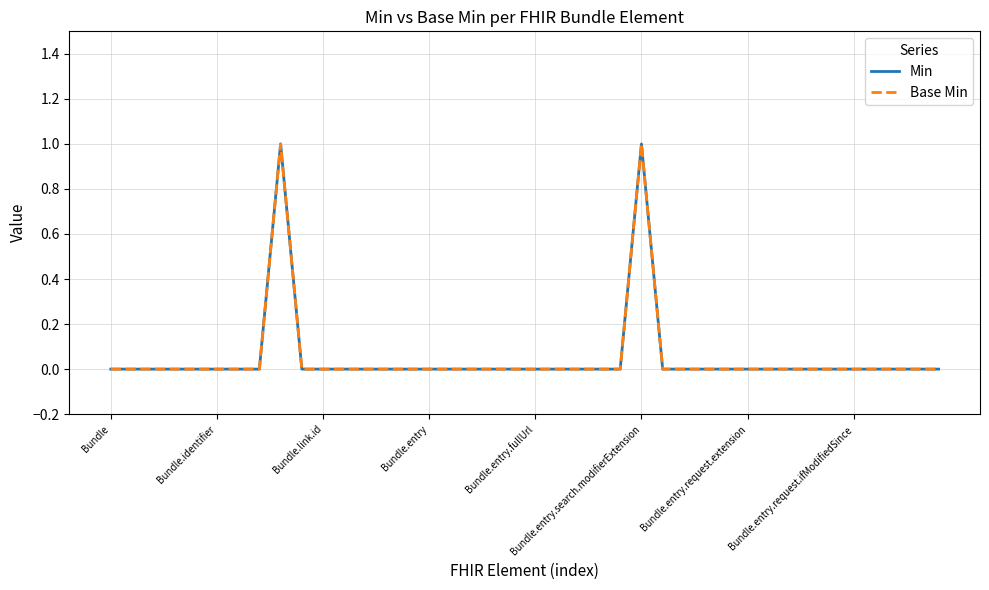

Is this an area chart (filled region under the line)?

No